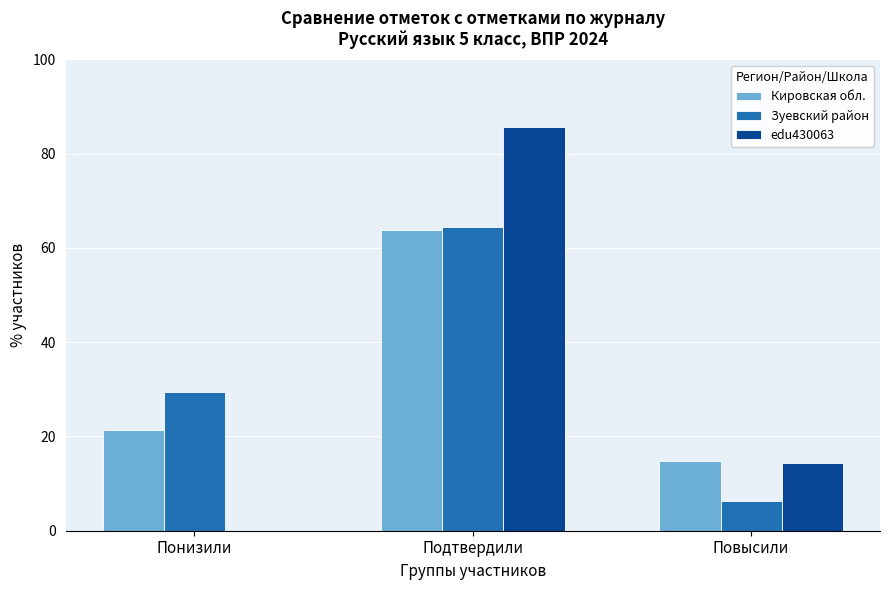

Between Подтвердили and Повысили, which series saw the biggest shift?

edu430063